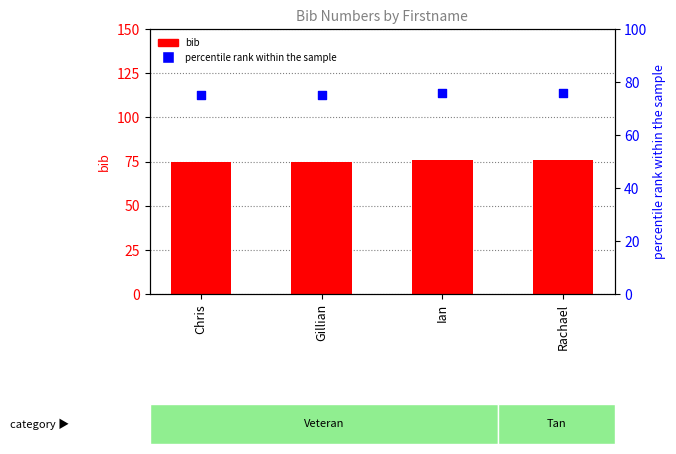

Is the value of bib at Chris greater than the value of percentile rank within the sample at Gillian?

No